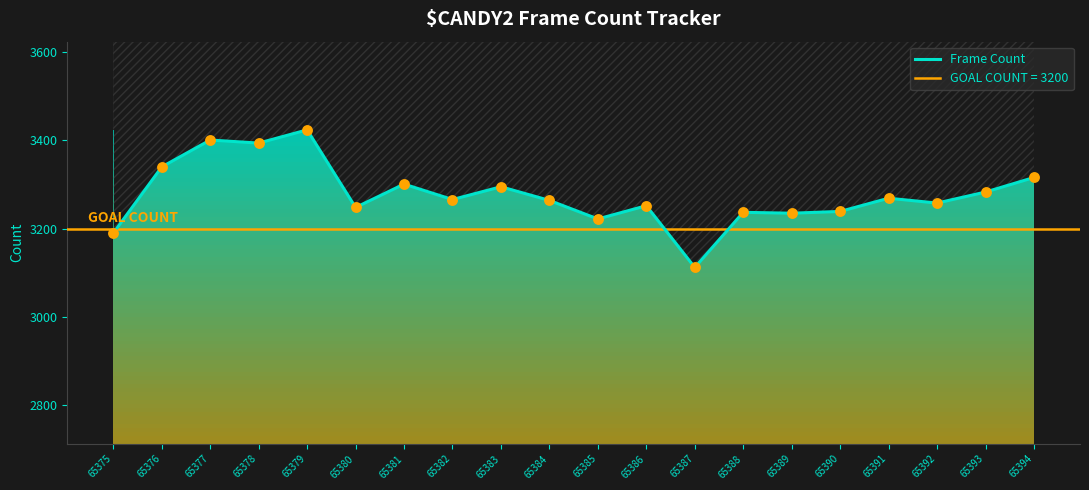

What is the change in value from 65381 to 65386?

-49